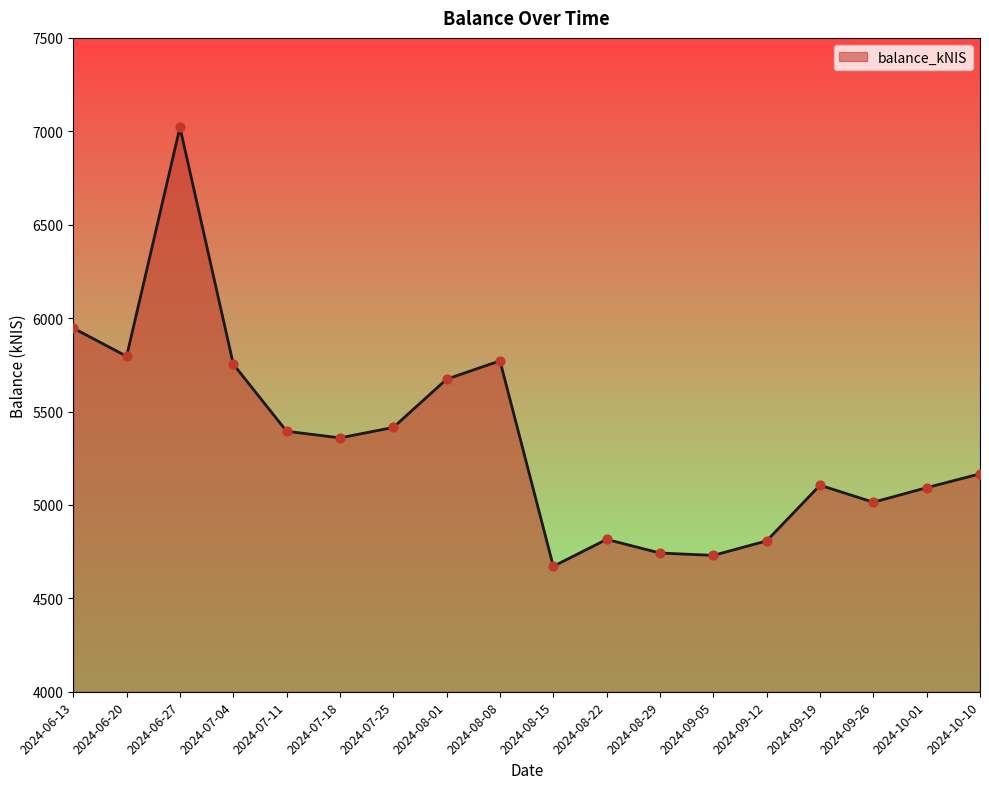

Approximately how many times larger is the value at 2024-08-01 compared to 2024-07-11?

1.1